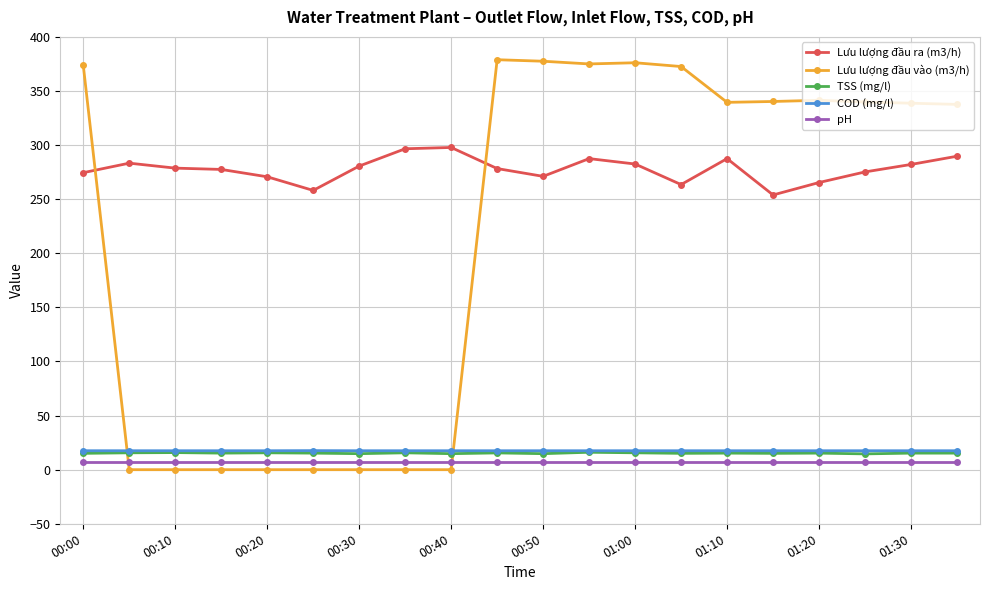

What is the value of the TSS (mg/l) point at the 14th from the left?

15.1